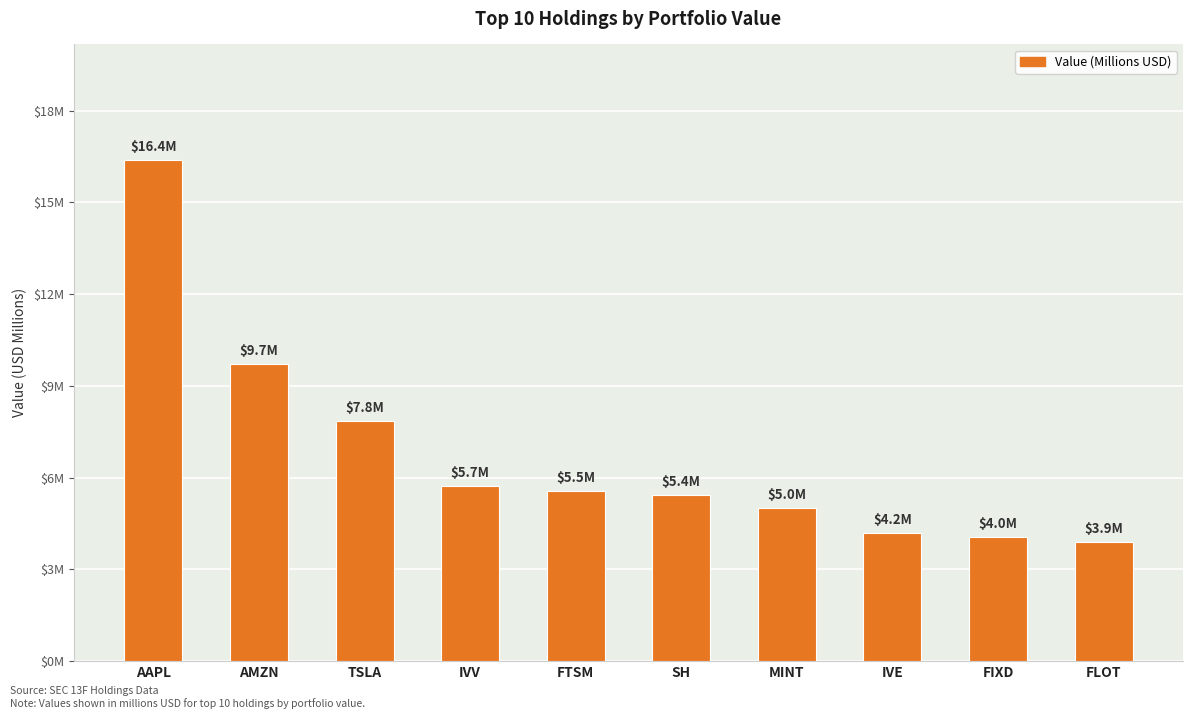

Are the bars horizontal?

No